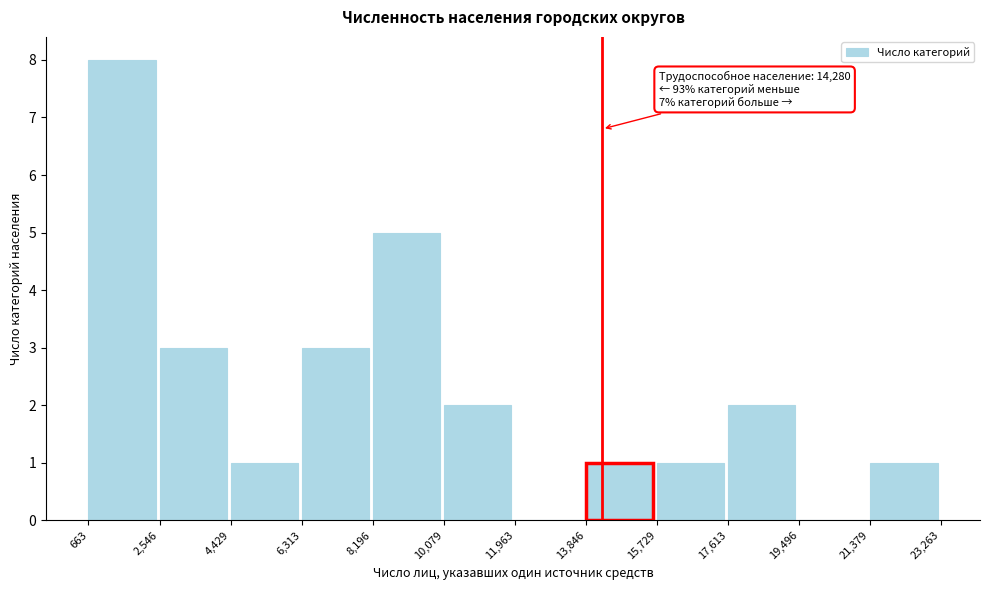

Which range on the x-axis has the tallest bar?

663 to 2,546